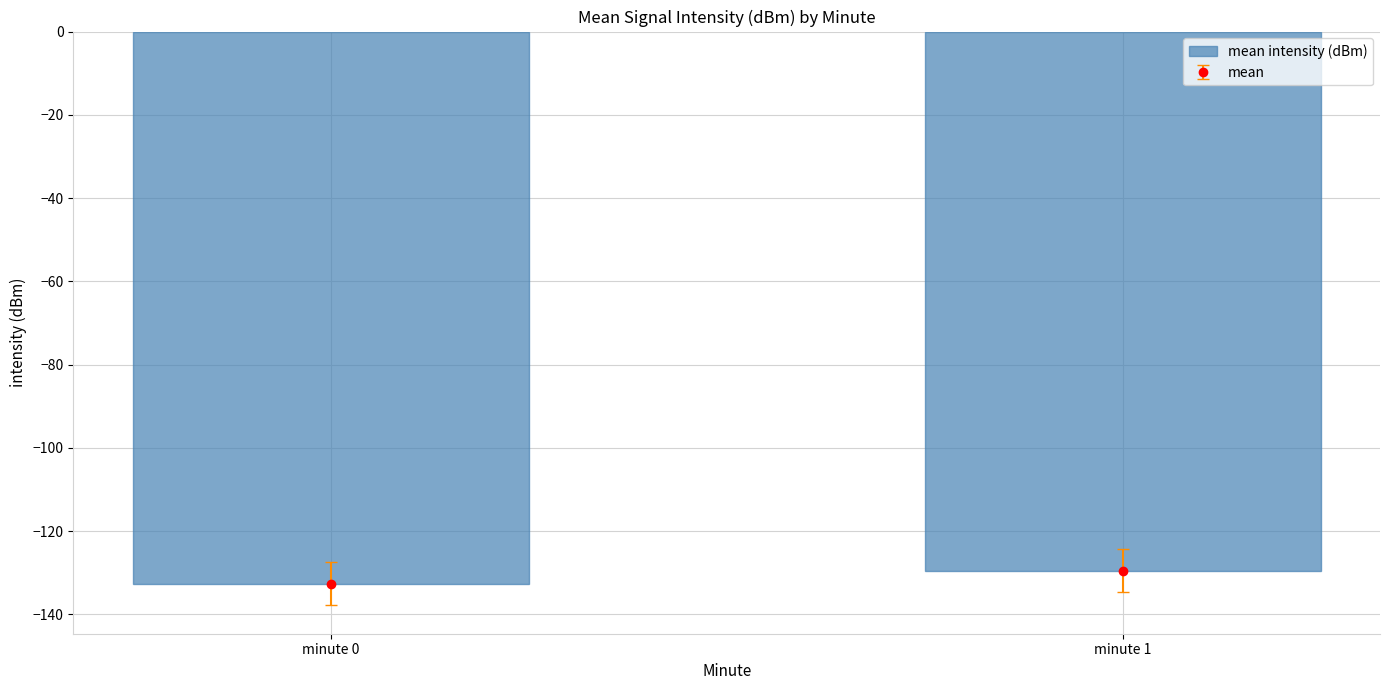

Reading left to right, extract all data points from this chart.

-132.6	-129.5